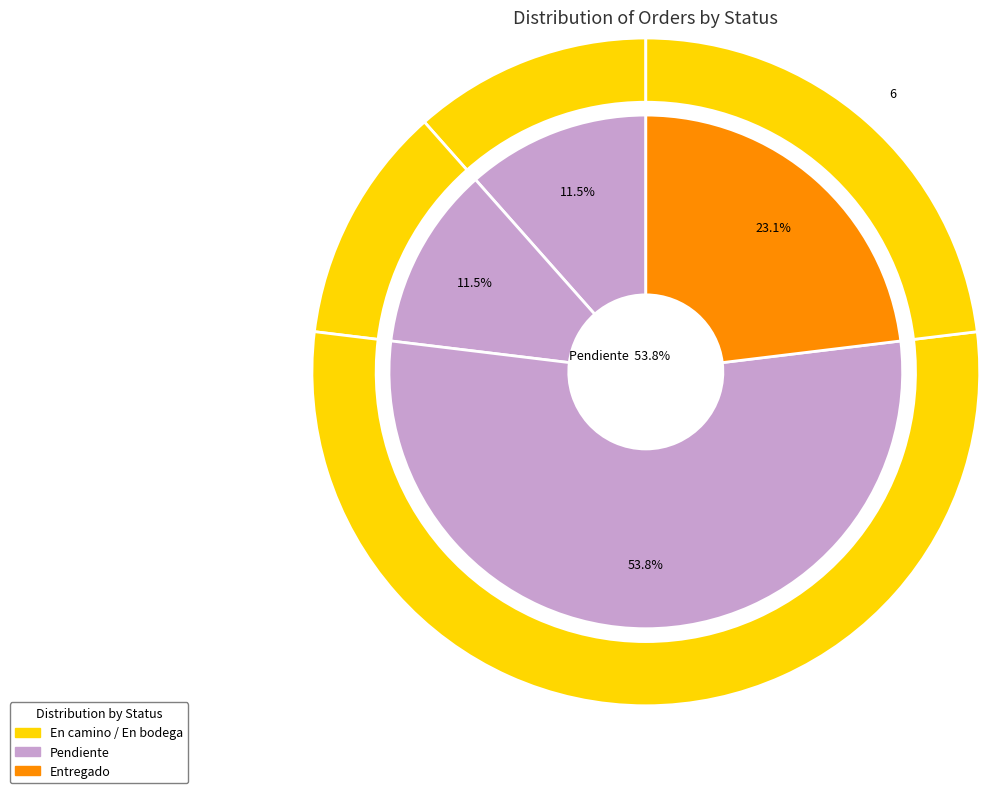

To the nearest percent, what is the difference between the largest and smallest slice percentages?

42%